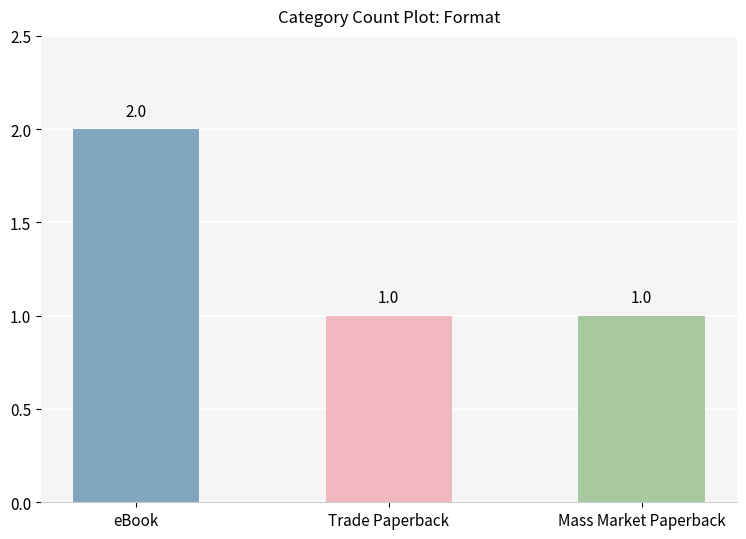

Reading left to right, what are all the values shown in this chart?

eBook=2	Trade Paperback=1	Mass Market Paperback=1